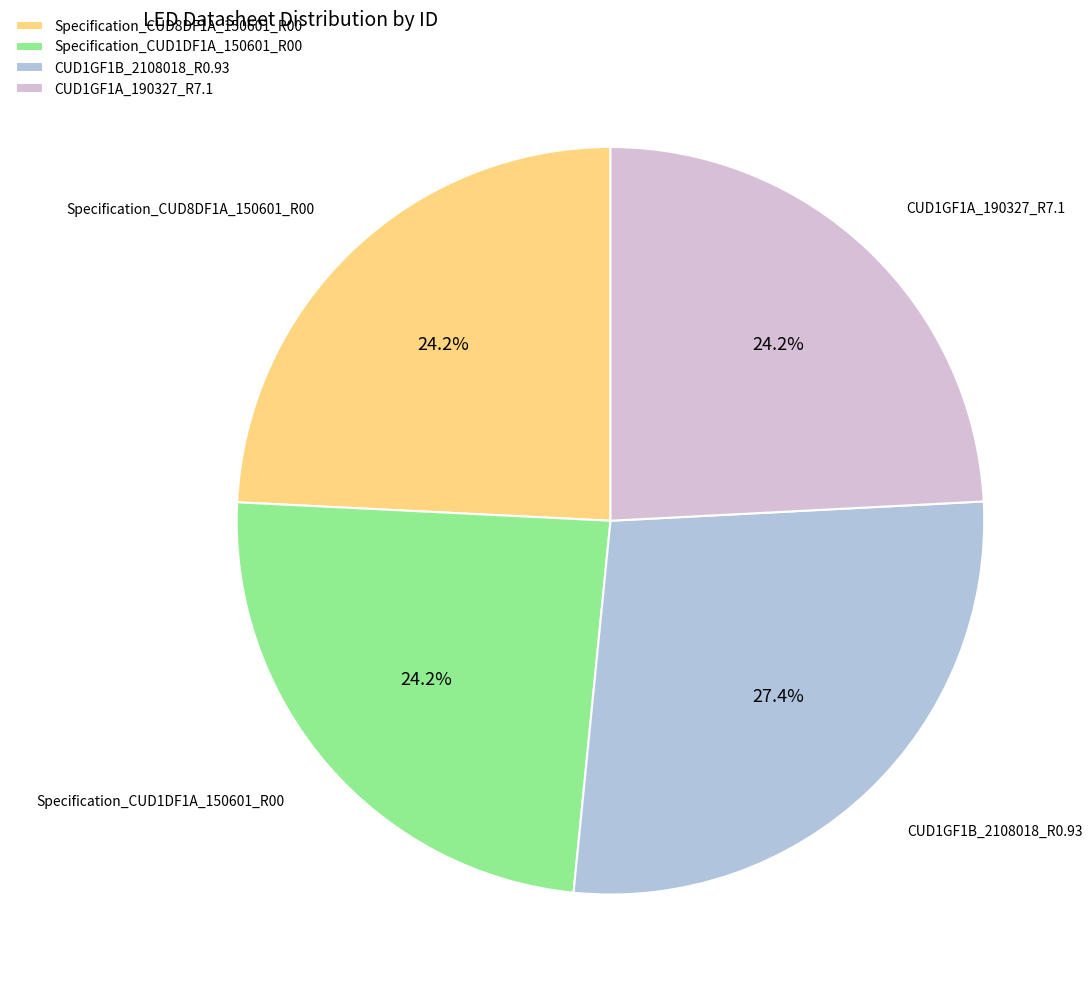

What percentage is the Specification_CUD8DF1A_150601_R00 slice, to the nearest percent?

24%